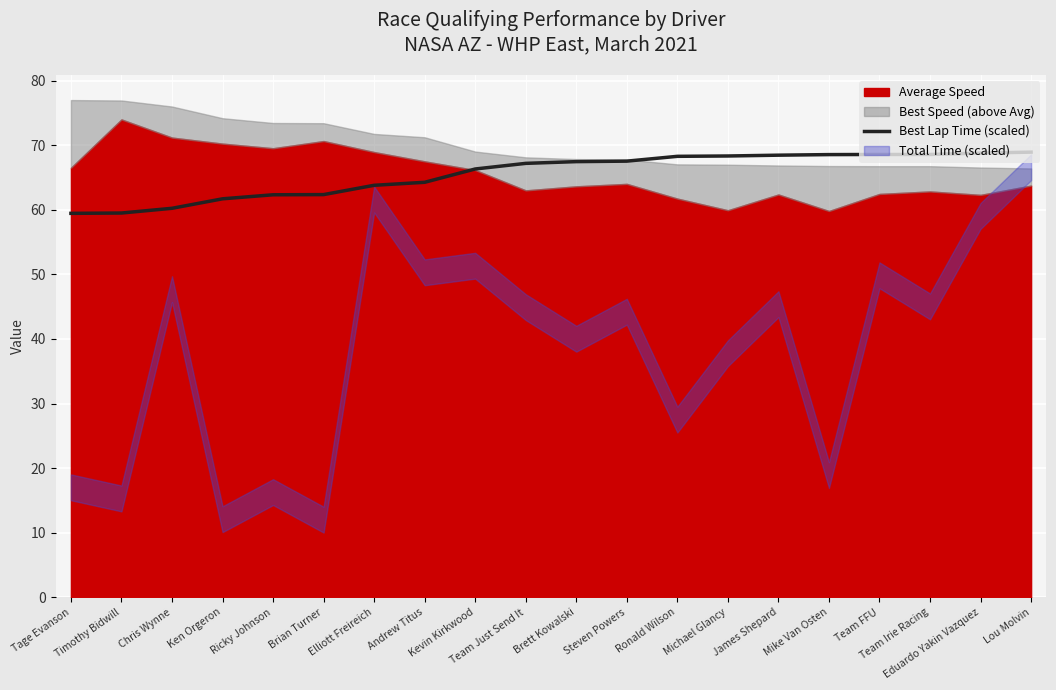

Reading left to right, transcribe all the data shown in this chart.

Tage Evanson=59.4	Timothy Bidwill=59.5	Chris Wynne=60.2	Ken Orgeron=61.7	Ricky Johnson=62.3	Brian Turner=62.3	Elliott Freireich=63.8	Andrew Titus=64.3	Kevin Kirkwood=66.3	Team Just Send It=67.2	Brett Kowalski=67.5	Steven Powers=67.5	Ronald Wilson=68.3	Michael Glancy=68.3	James Shepard=68.5	Mike Van Osten=68.5	Team FFU=68.6	Team Irie Racing=68.6	Eduardo Yakin Vazquez=68.8	Lou Molvin=68.9